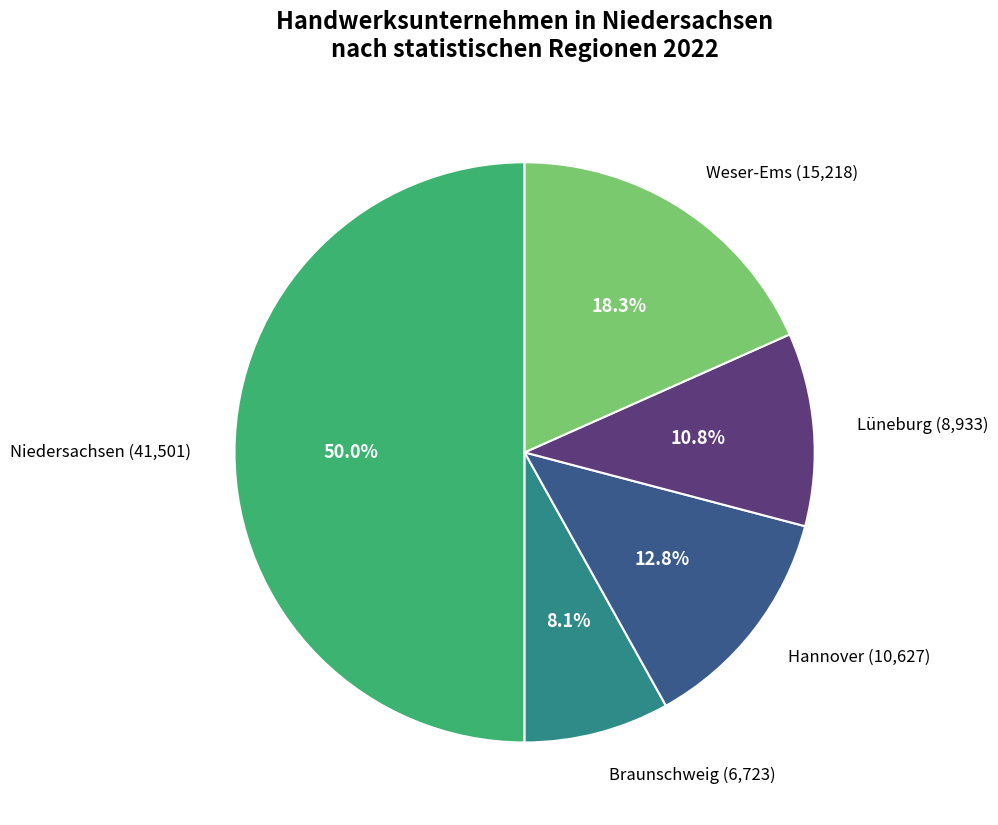

Rank the categories by value from lowest to highest.

Braunschweig, Lüneburg, Hannover, Weser-Ems, Niedersachsen